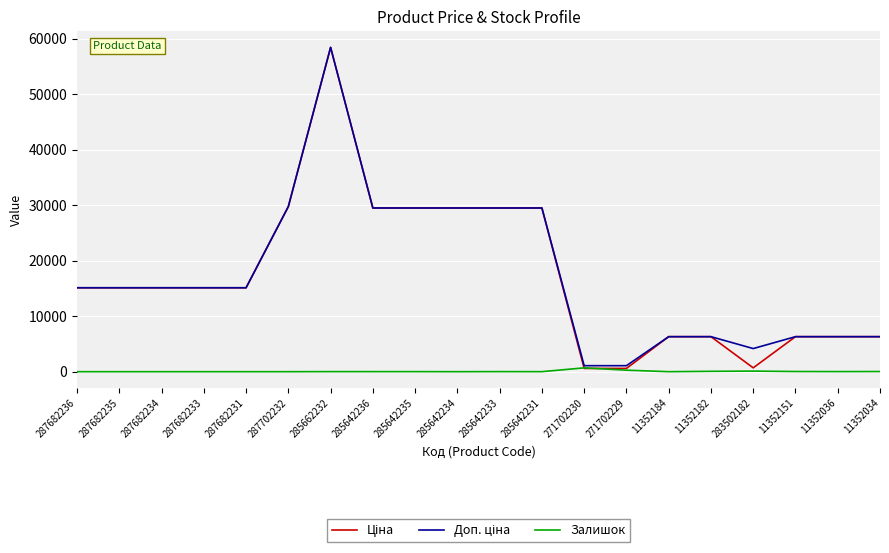

Is it true that Залишок equals 11.0 at 285642236?

True